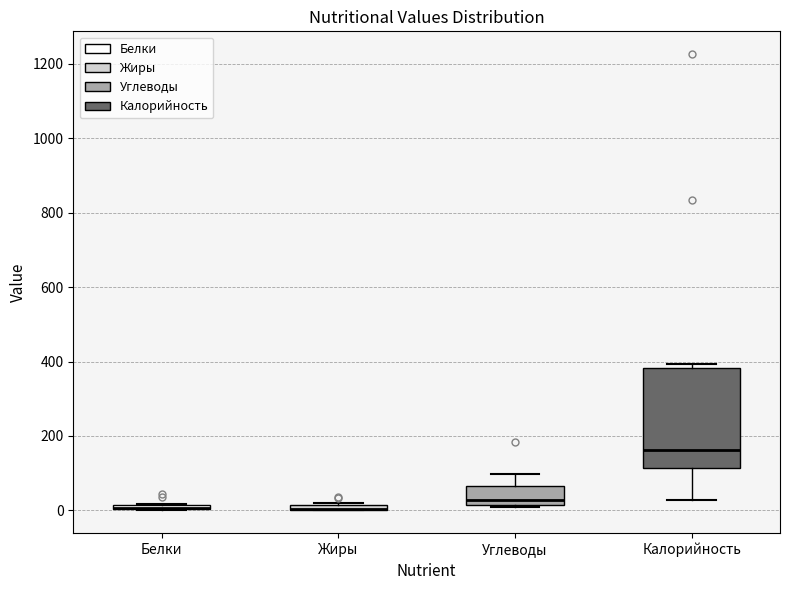

Which box is the tallest, from its lower edge to its upper edge?

Калорийность